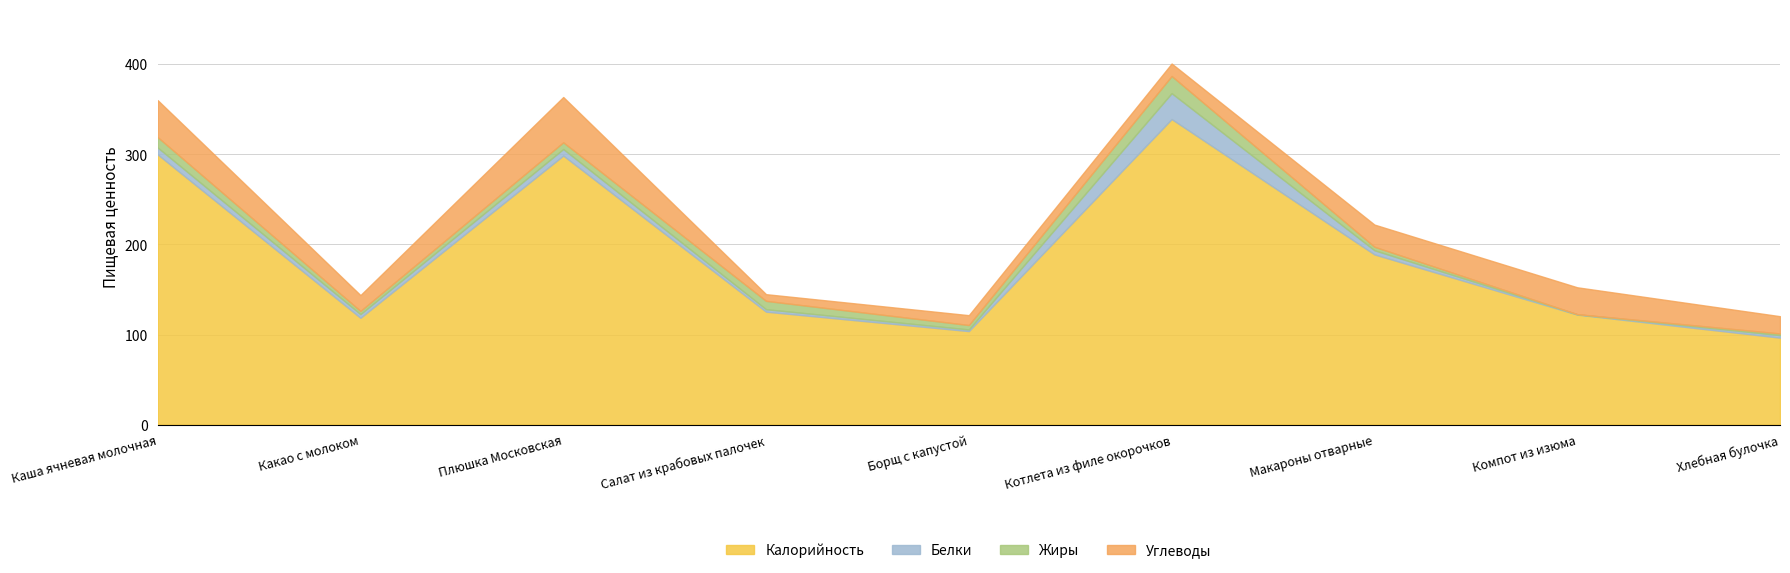

What is the sum of the Жиры values at Борщ с капустой and Плюшка Московская?

12.4